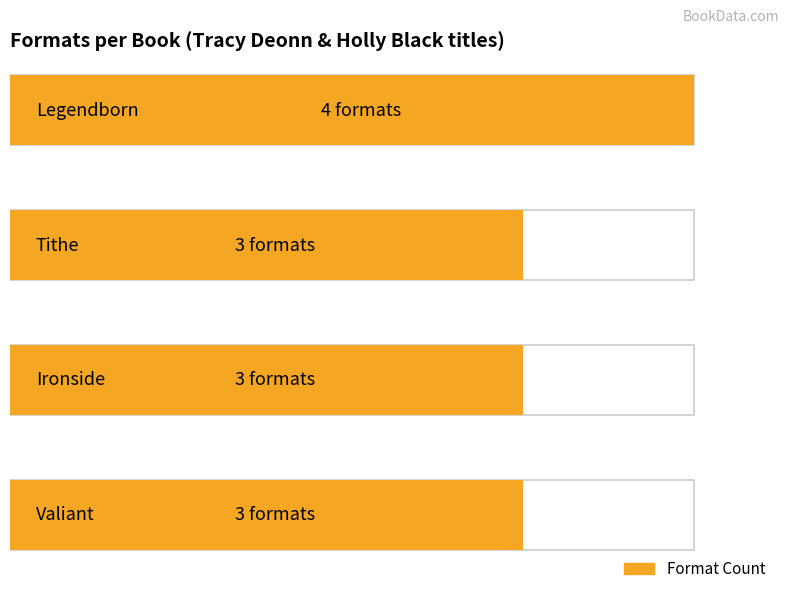

How many groups of bars are there?

4